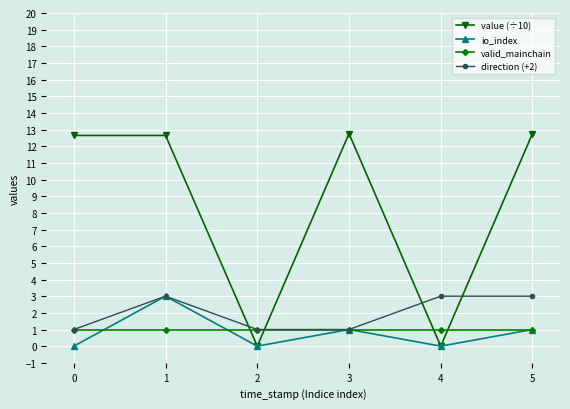

The value of value (÷10) at 3 is 4.7. True or false?

False